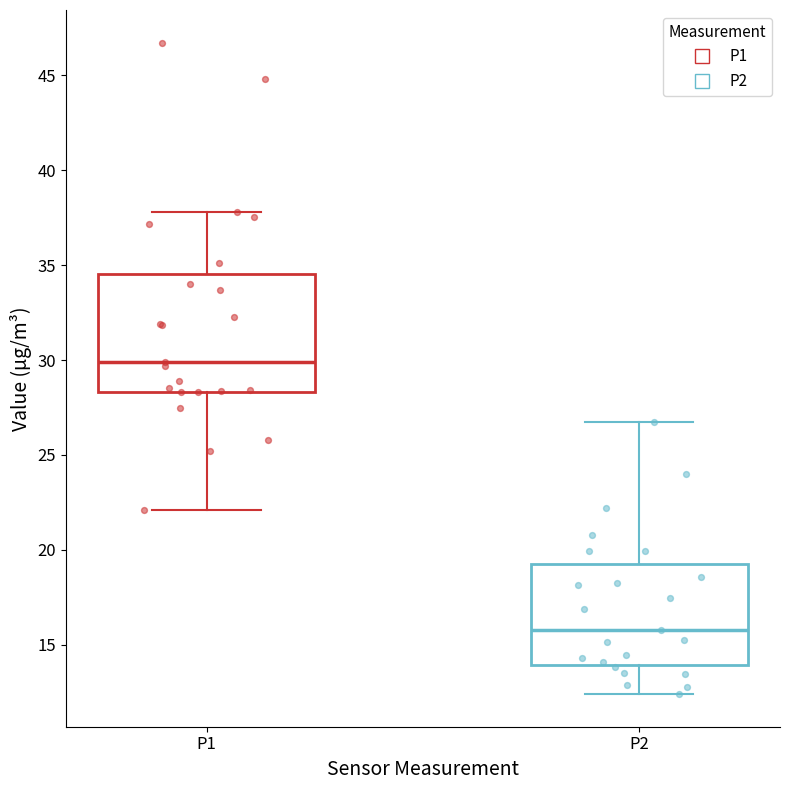

Which box has the highest median line?

P1